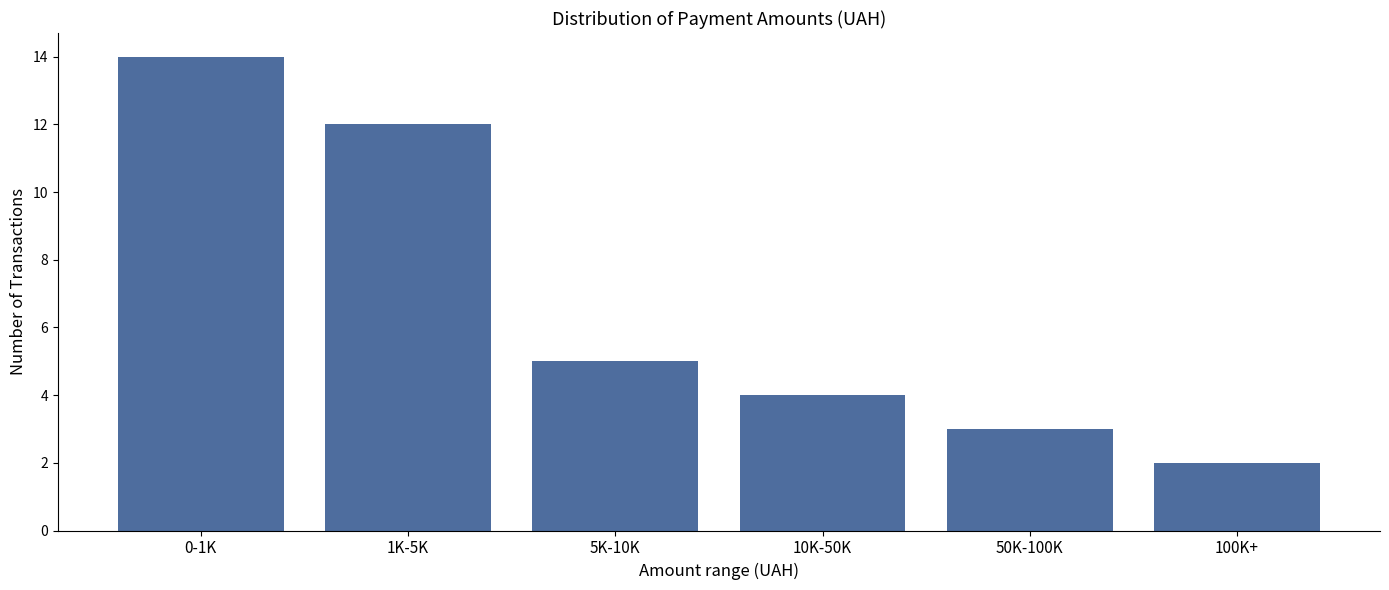

Reading left to right, transcribe all the data shown in this chart.

0-1K=14	1K-5K=12	5K-10K=5	10K-50K=4	50K-100K=3	100K+=2